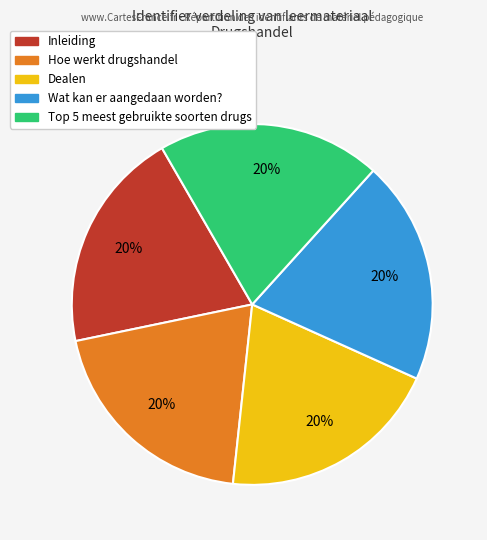

To the nearest percent, what is the average slice percentage?

20%